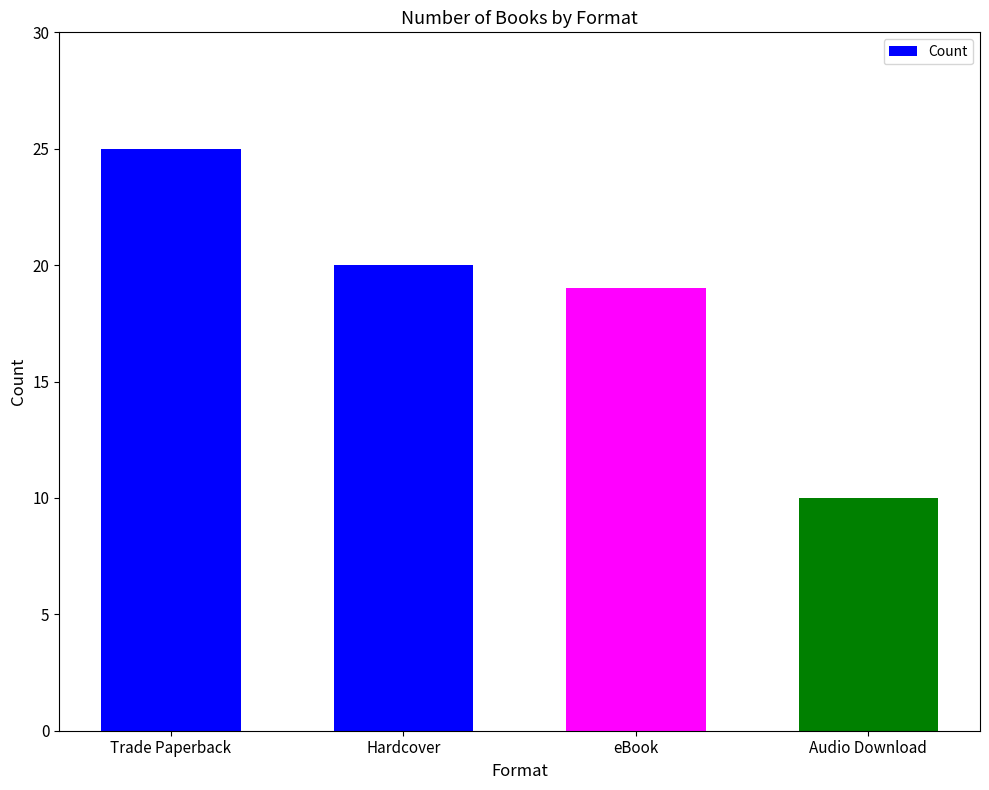

Rank the categories by value from lowest to highest.

Audio Download, eBook, Hardcover, Trade Paperback